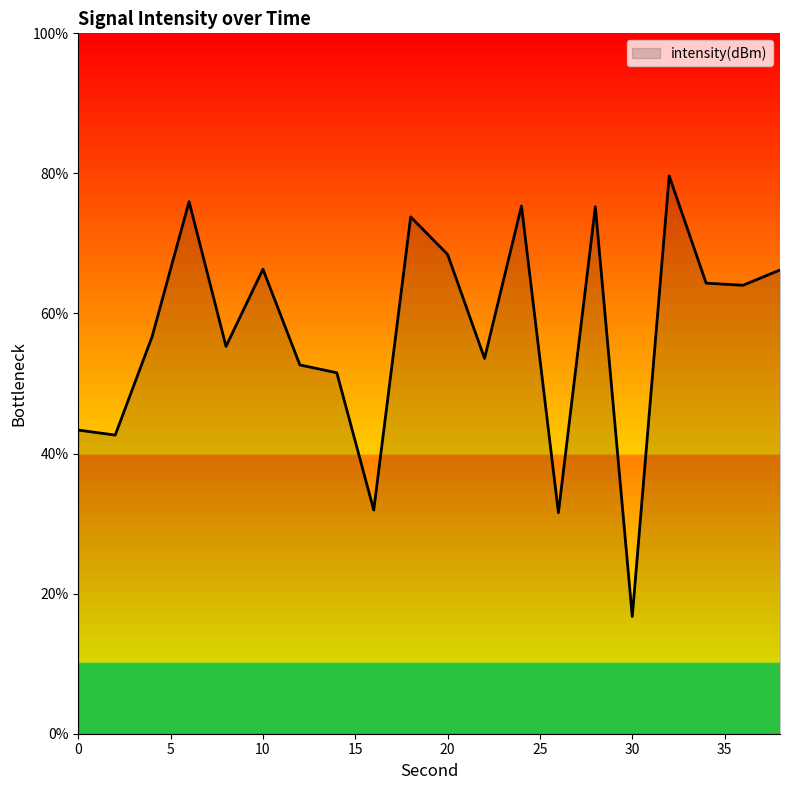

How many interior local peaks (higher than both neighbors) does the data have?

6